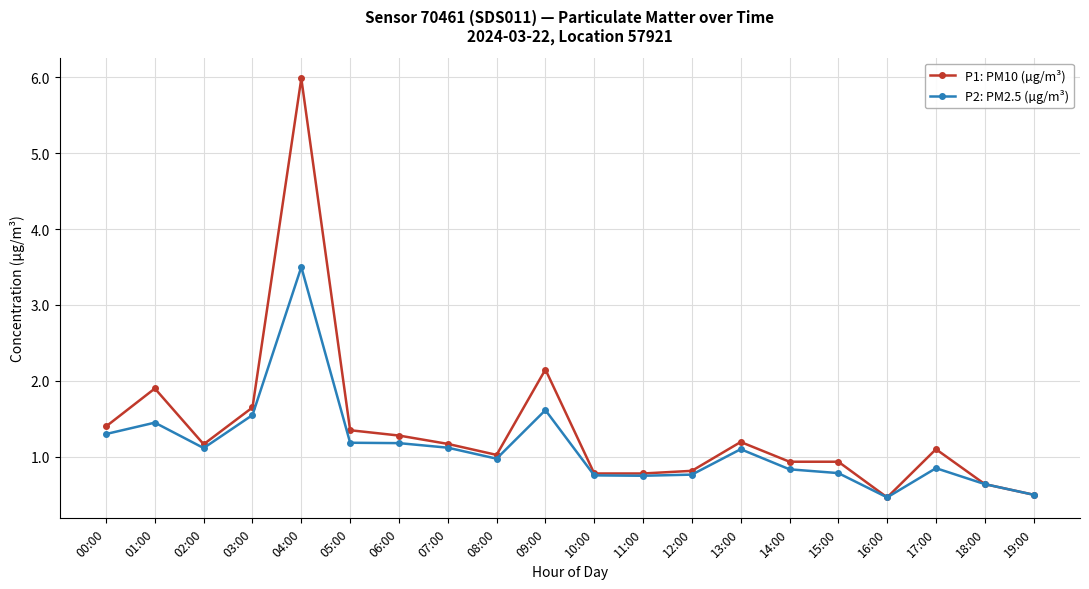

Where does the P1: PM10 (µg/m³) series first go above 1?

00:00